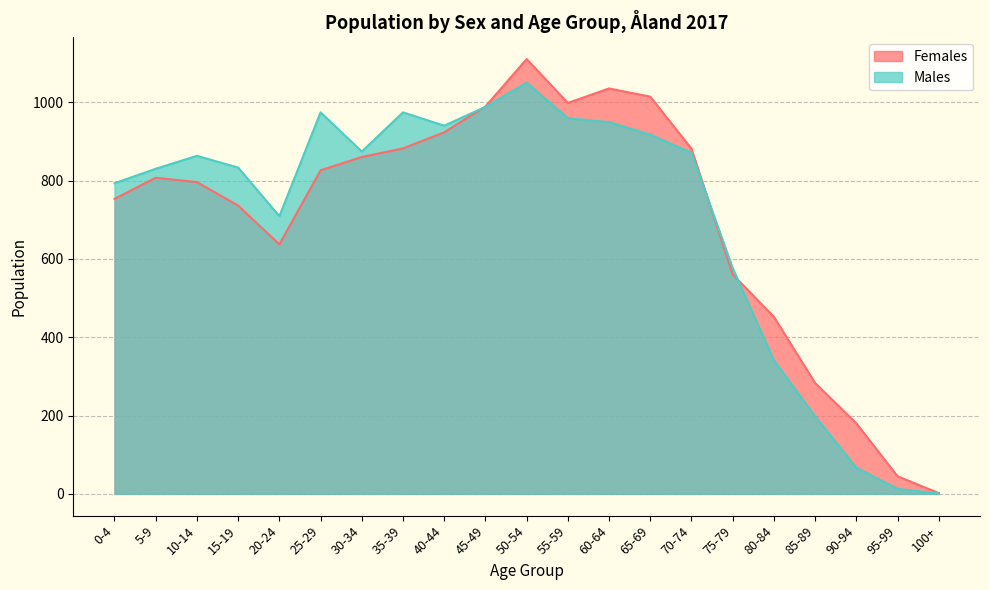

The Males series shows 949 at 60-64. True or false?

True